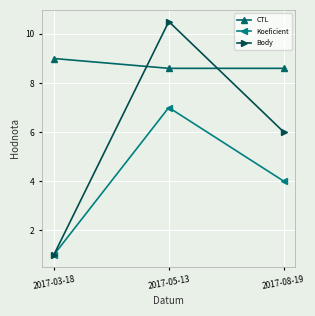

What is the difference between the maximum and minimum values in the Koeficient series?

6.0